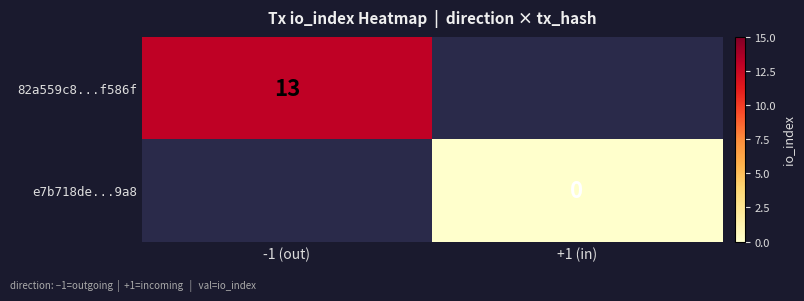

Is the value of 82a559c8...f586f at -1 (out) greater than the value of e7b718de...9a8 at +1 (in)?

Yes